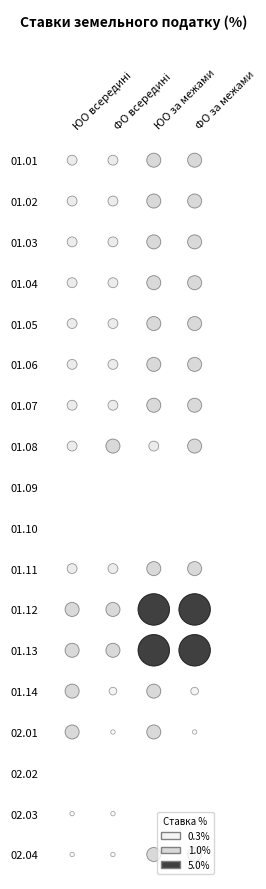

List the labels in order of 02.03 value, smallest first.

2, 3, 0, 1